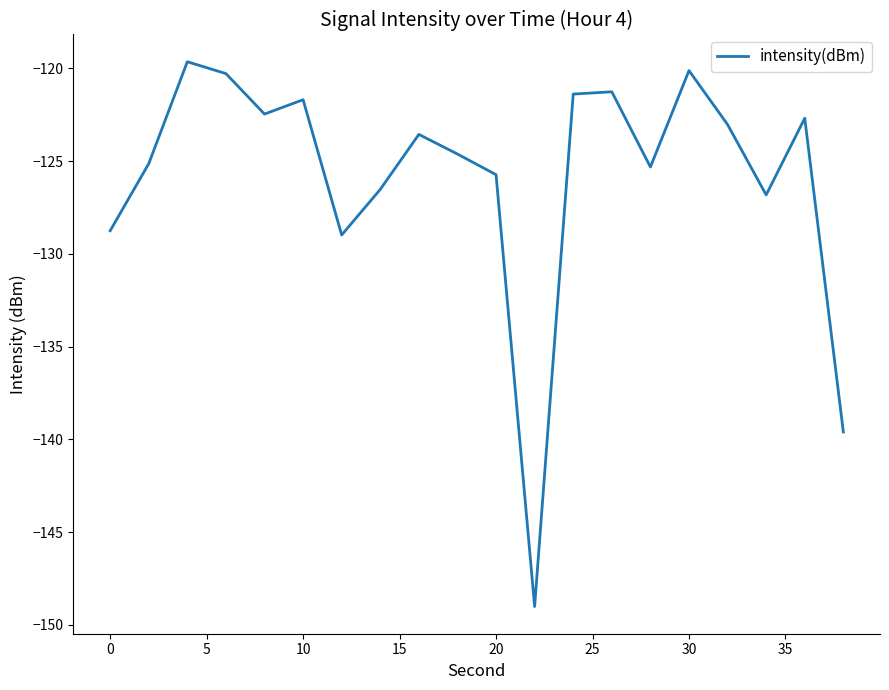

What is the difference between the maximum and minimum values?

29.4